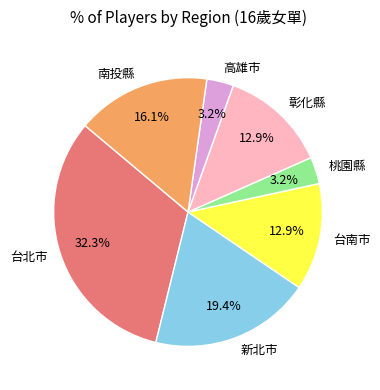

Is the sum of 新北市 and 台南市 greater than half?

No